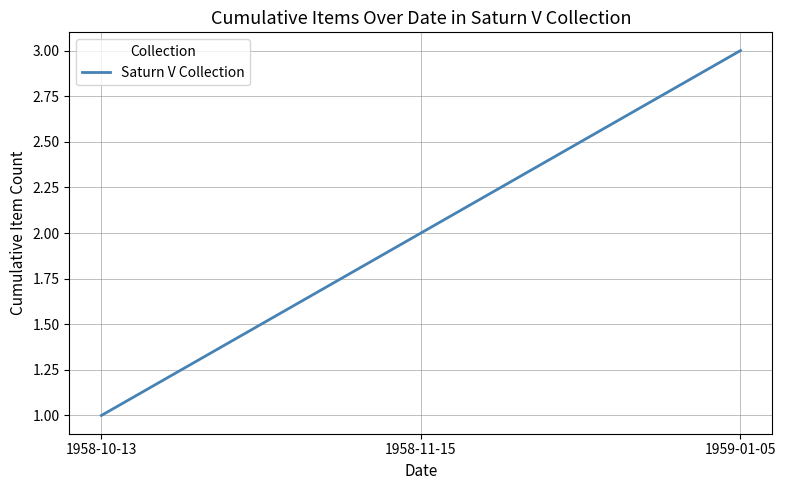

What is the maximum value shown in the chart?

3